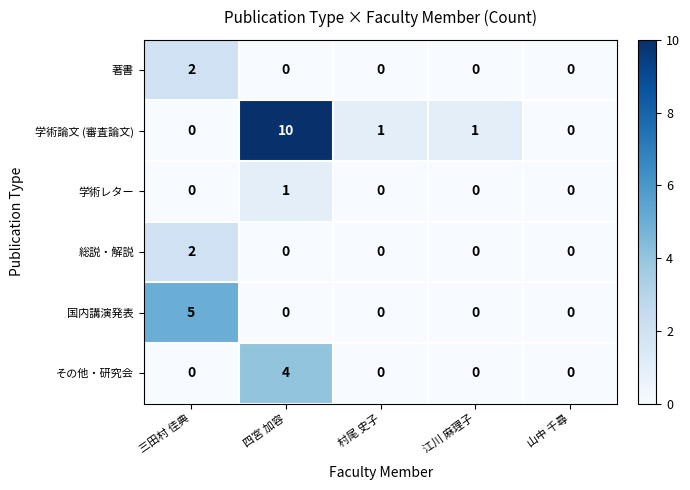

Reading left to right, list all the values displayed in this chart.

著書: 三田村 佳典=2	四宮 加容=0	村尾 史子=0	江川 麻理子=0	山中 千尋=0
学術論文 (審査論文): 三田村 佳典=0	四宮 加容=10	村尾 史子=1	江川 麻理子=1	山中 千尋=0
学術レター: 三田村 佳典=0	四宮 加容=1	村尾 史子=0	江川 麻理子=0	山中 千尋=0
総説・解説: 三田村 佳典=2	四宮 加容=0	村尾 史子=0	江川 麻理子=0	山中 千尋=0
国内講演発表: 三田村 佳典=5	四宮 加容=0	村尾 史子=0	江川 麻理子=0	山中 千尋=0
その他・研究会: 三田村 佳典=0	四宮 加容=4	村尾 史子=0	江川 麻理子=0	山中 千尋=0